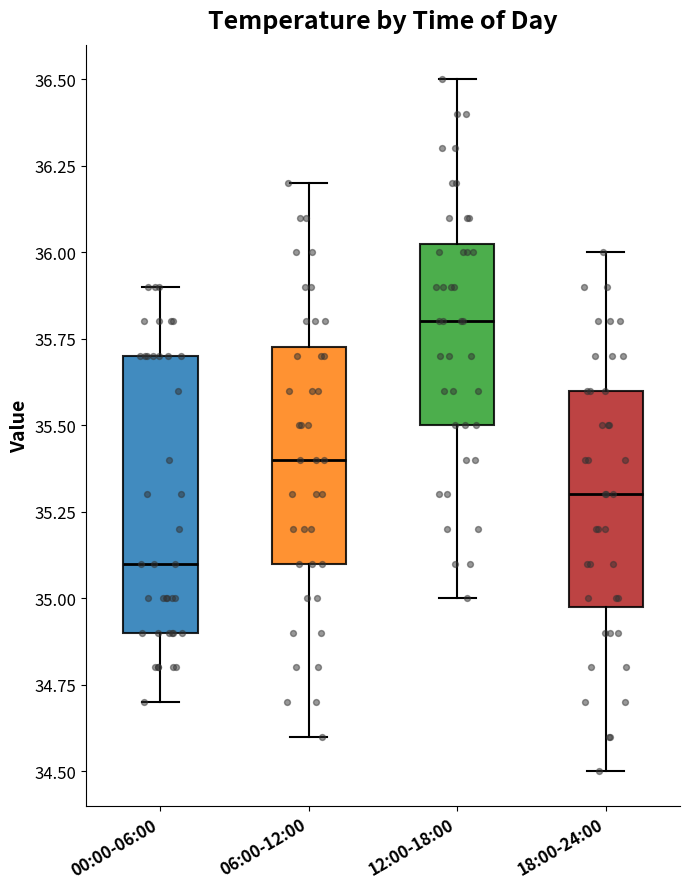

Where does the lower whisker of the box for 00:00-06:00 end on the y-axis? The values are not printed on the chart, so give them approximately, as read against the axis.

34.70